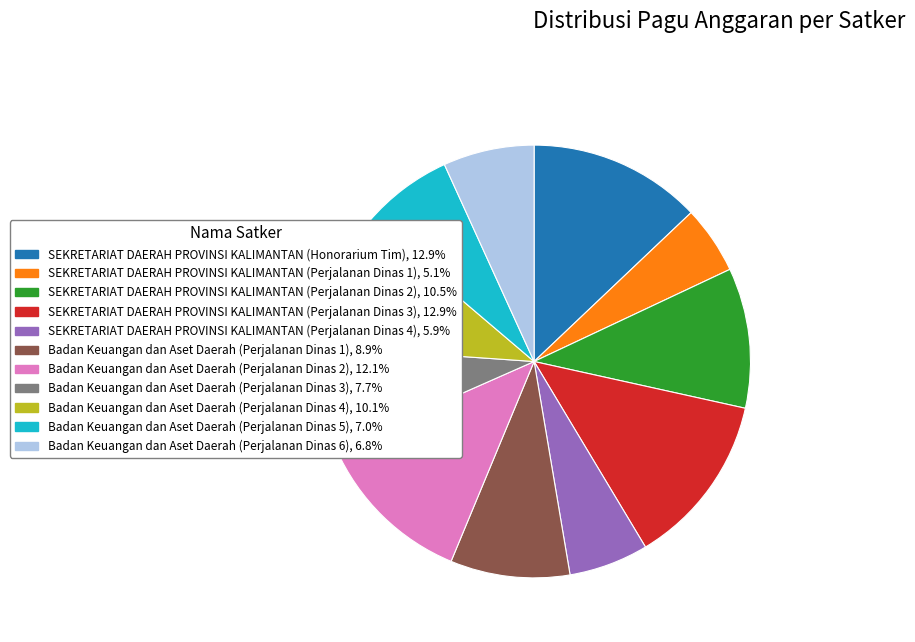

Count the number of slices in the pie.

11